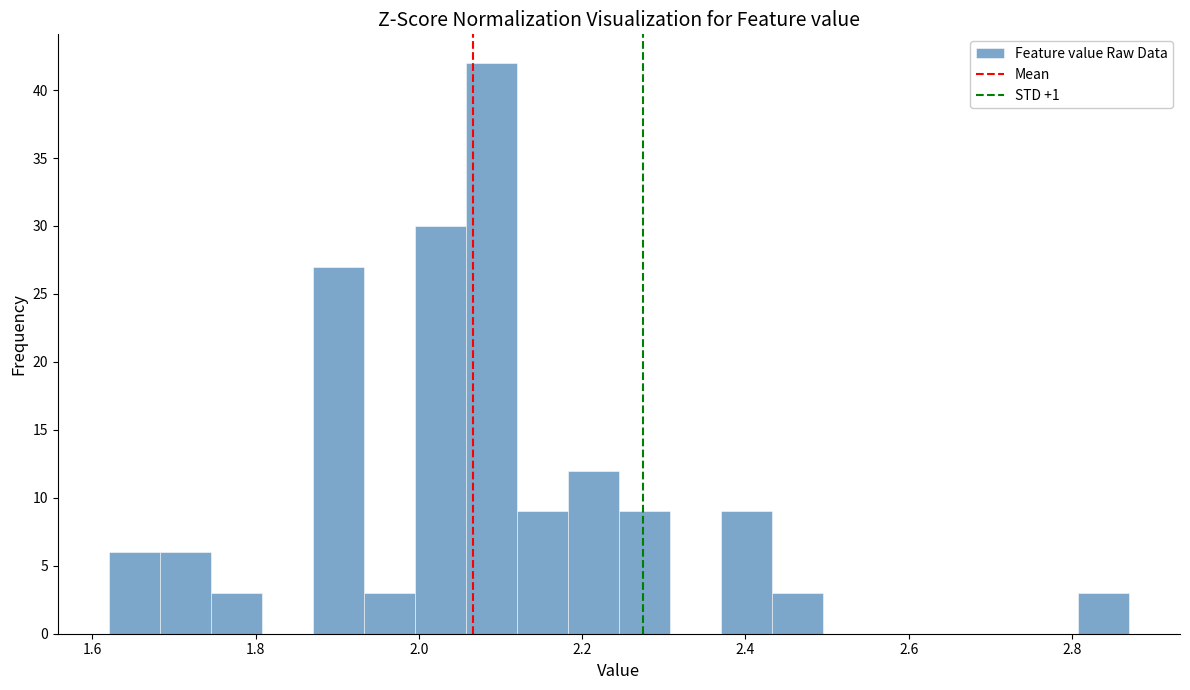

Around what value on the x-axis is the tallest bar? Give the approximate position of its centre, as read against the axis.

2.08